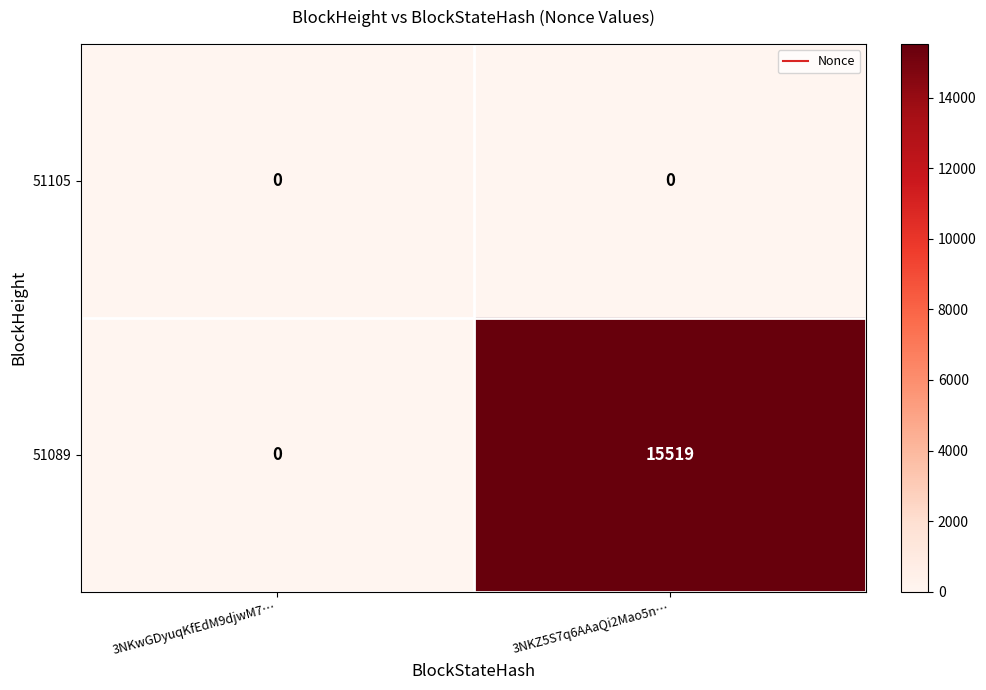

Rank the series by their average value, from highest to lowest.

51089, 51105